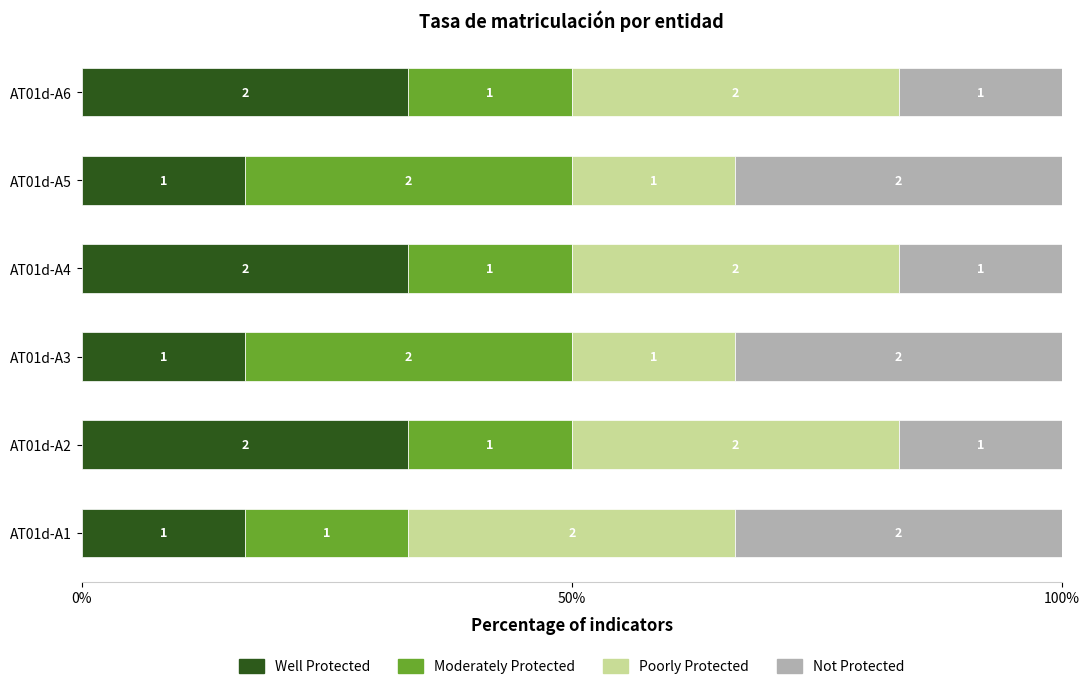

What is the average value of the Not Protected series?

25.0